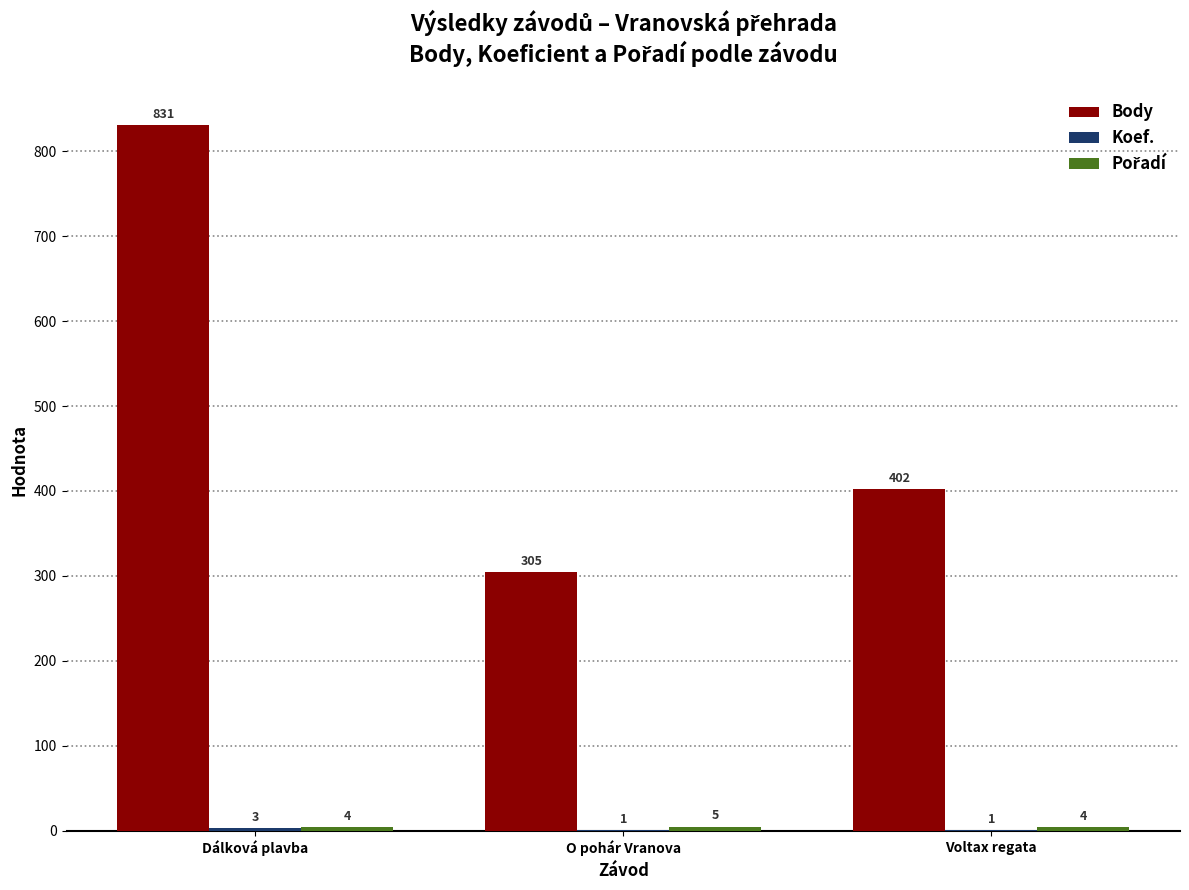

Which series has the largest total across all categories?

Body